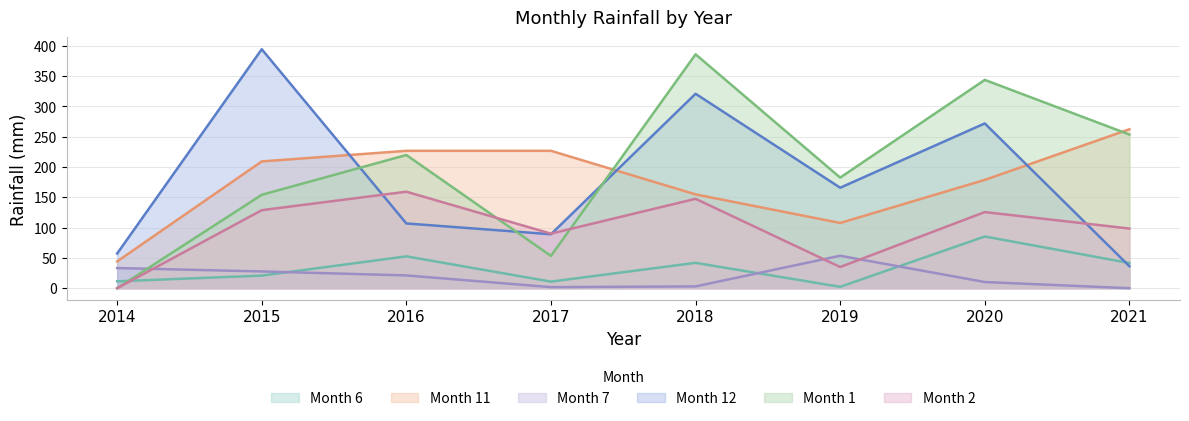

Reading right to left, extract all data points from this chart.

Month 6: 2021=41.6	2020=85.4	2019=2.3	2018=41.9	2017=10.9	2016=52.6	2015=20.8	2014=11.4
Month 11: 2021=262.4	2020=178.8	2019=107.7	2018=154.9	2017=226.8	2016=226.8	2015=209.3	2014=44.2
Month 7: 2021=0.0	2020=10.2	2019=53.6	2018=3.0	2017=1.8	2016=21.1	2015=27.7	2014=33.3
Month 12: 2021=36.3	2020=272.0	2019=165.9	2018=321.0	2017=89.1	2016=106.9	2015=394.5	2014=57.2
Month 1: 2021=253.7	2020=343.9	2019=182.6	2018=386.1	2017=53.3	2016=219.9	2015=154.2	2014=0.0
Month 2: 2021=98.5	2020=125.7	2019=35.0	2018=147.6	2017=90.1	2016=159.3	2015=128.8	2014=0.0